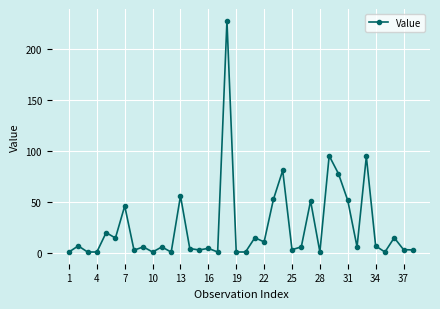

What is the average value?

25.8